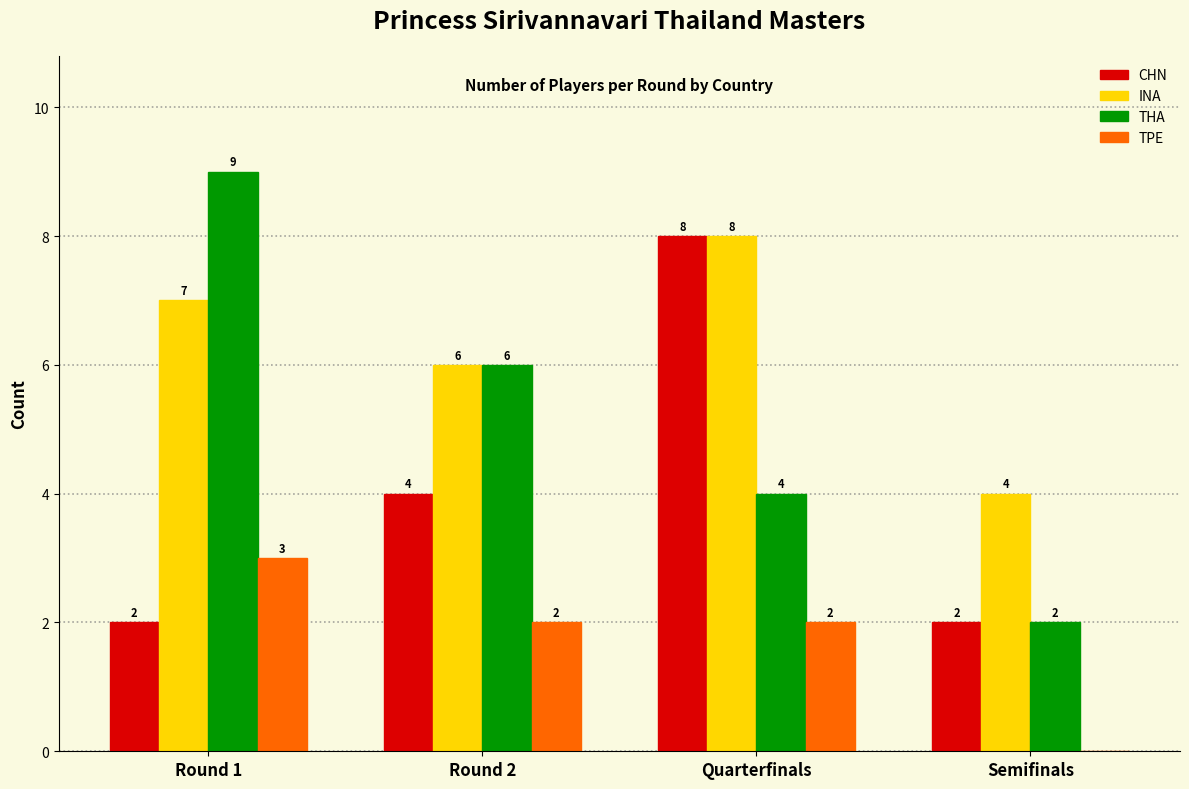

Reading left to right, list all the values displayed in this chart.

CHN: Round 1=2	Round 2=4	Quarterfinals=8	Semifinals=2
INA: Round 1=7	Round 2=6	Quarterfinals=8	Semifinals=4
THA: Round 1=9	Round 2=6	Quarterfinals=4	Semifinals=2
TPE: Round 1=3	Round 2=2	Quarterfinals=2	Semifinals=0